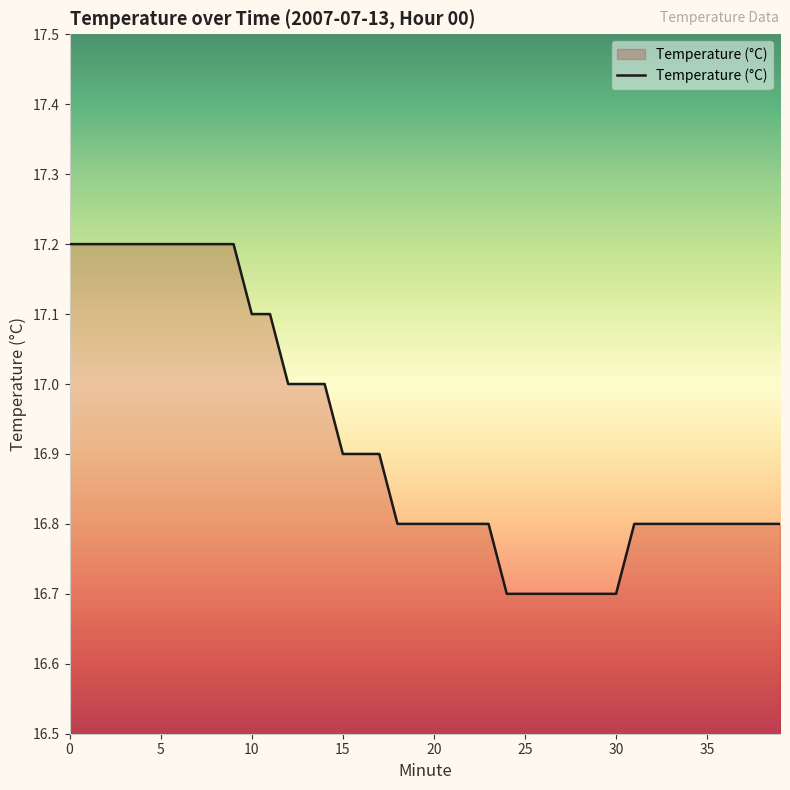

How many lines are shown in the chart?

1